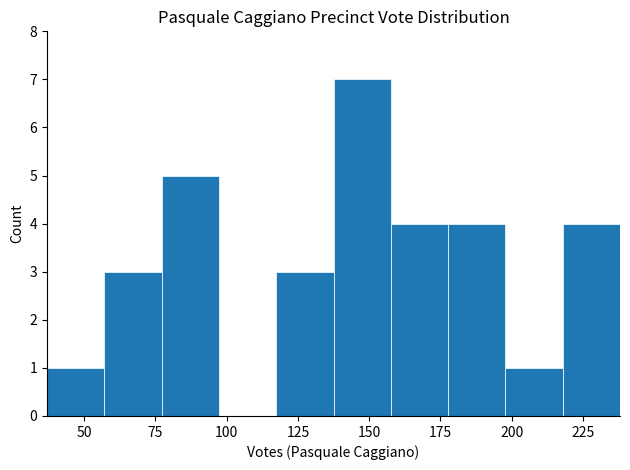

Reading left to right, list every bar in this chart as the range it spans on the x-axis followed by its height. Neither the bar edges nor the heights are printed on the chart, so give them approximately, as read against the axes.

35 to 55: 1
55 to 75: 3
75 to 95: 5
95 to 115: 0
115 to 140: 3
140 to 160: 7
160 to 180: 4
180 to 200: 4
200 to 220: 1
220 to 240: 4